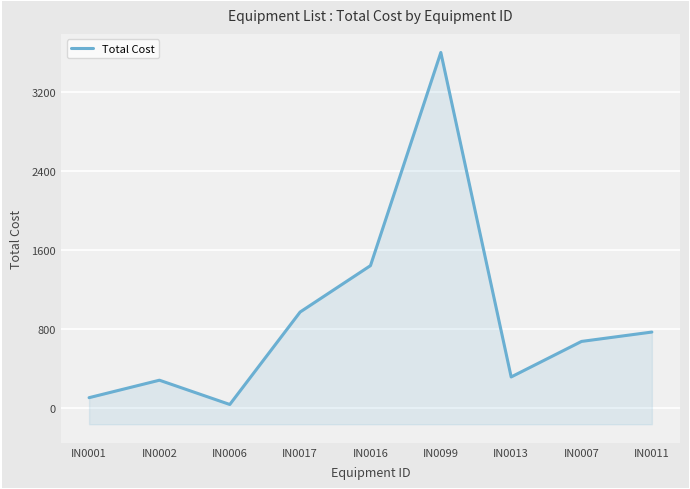

What is the change in value from IN0001 to IN0006?

-69